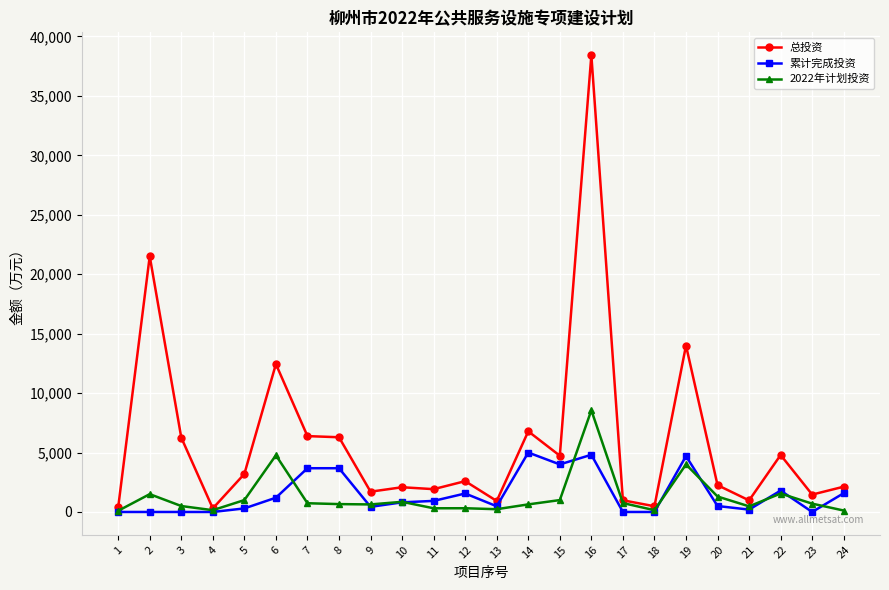

What is the maximum value for 累计完成投资?

5000.0